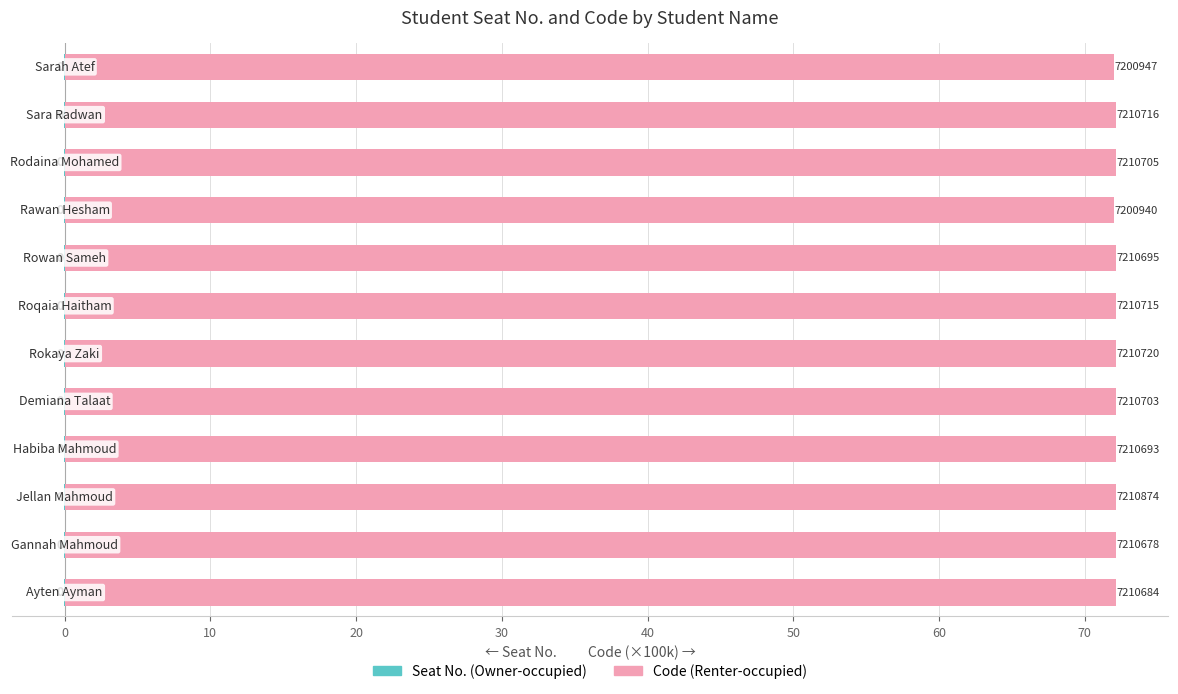

What is the sum of all Seat No. (Owner-occupied) values?

6.6